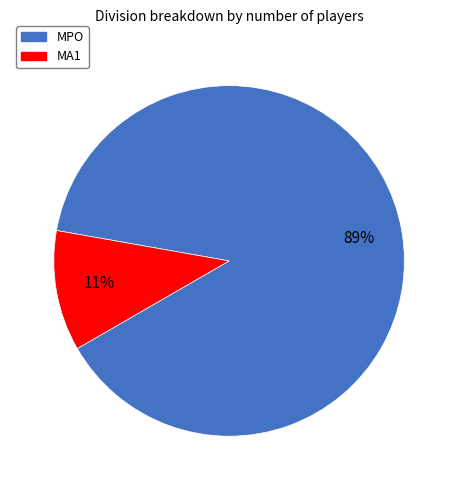

How many segments does this pie chart have?

2